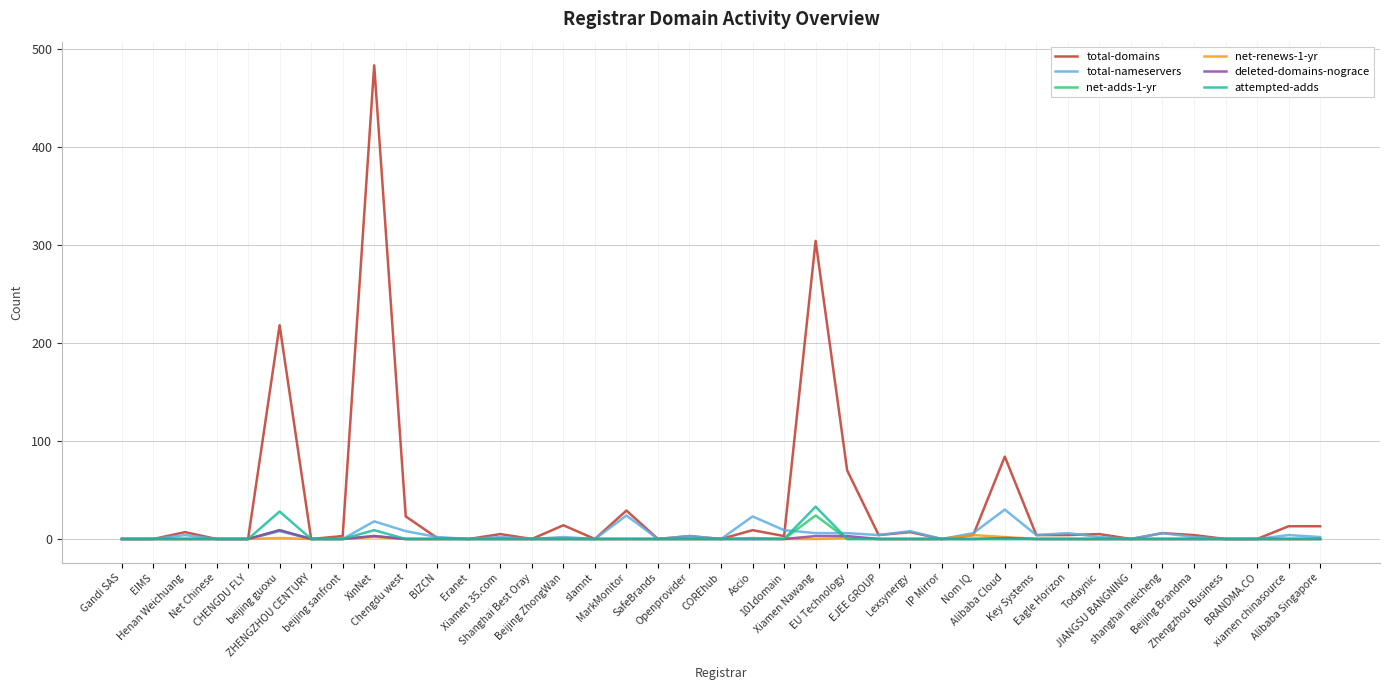

Where is attempted-adds nearest to the value 16?

XinNet